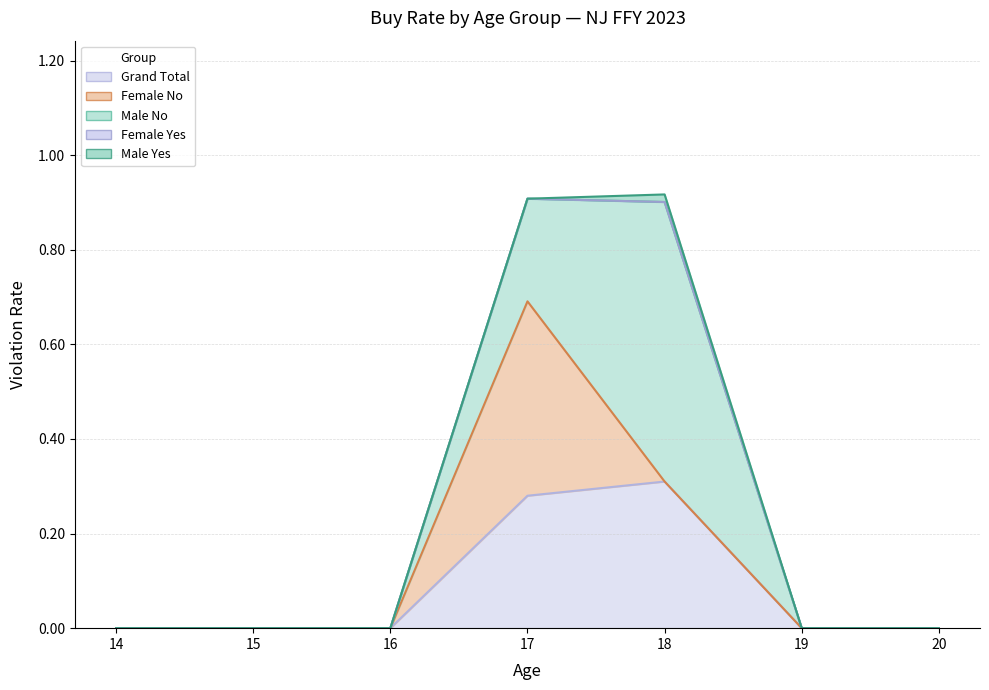

Which series ends up on top after the final intersection of Male No and Female No?

Male No